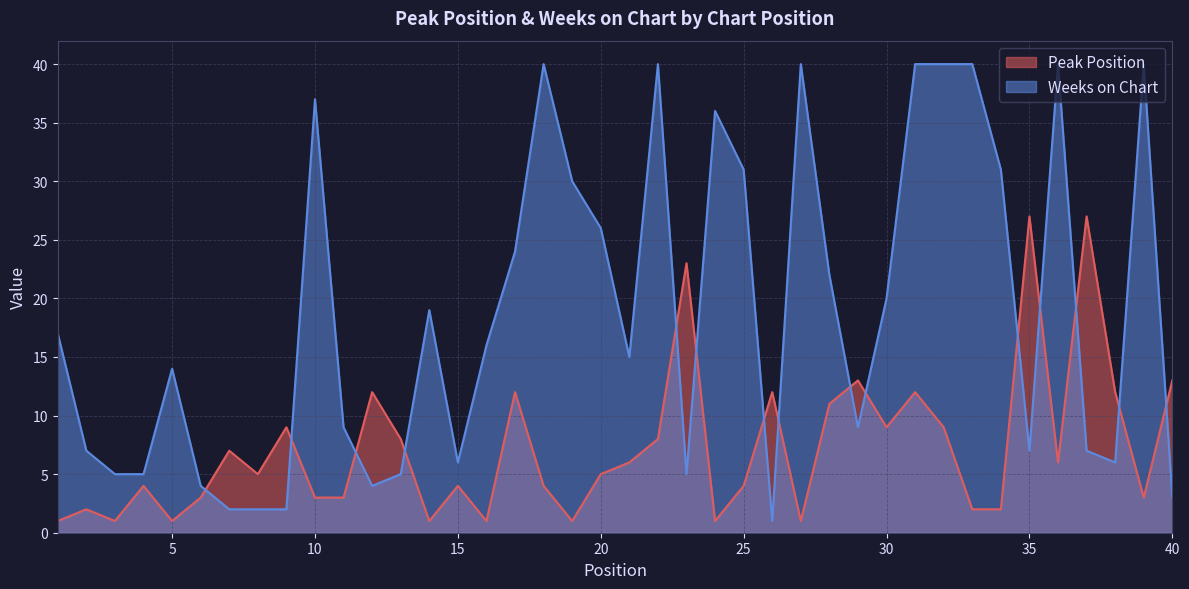

What is the sum of all Peak Position values?

288